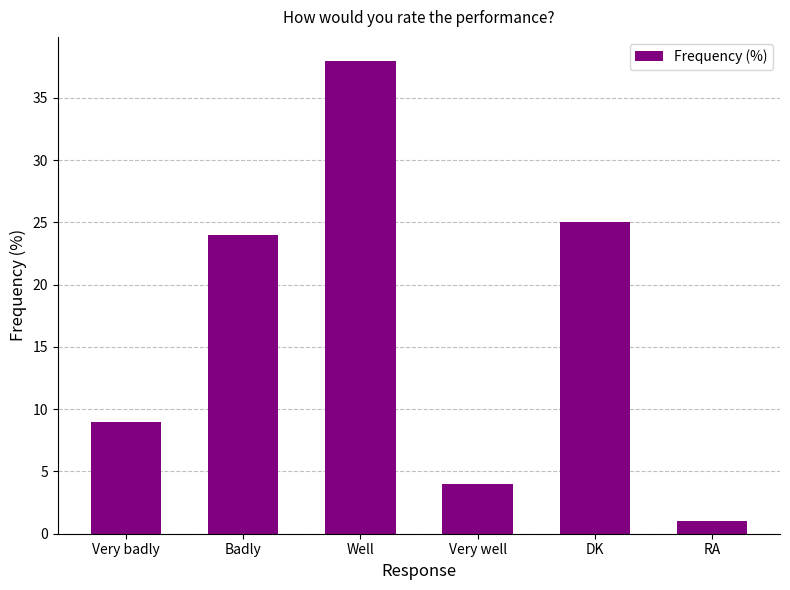

Which has a higher value, DK or Badly?

DK